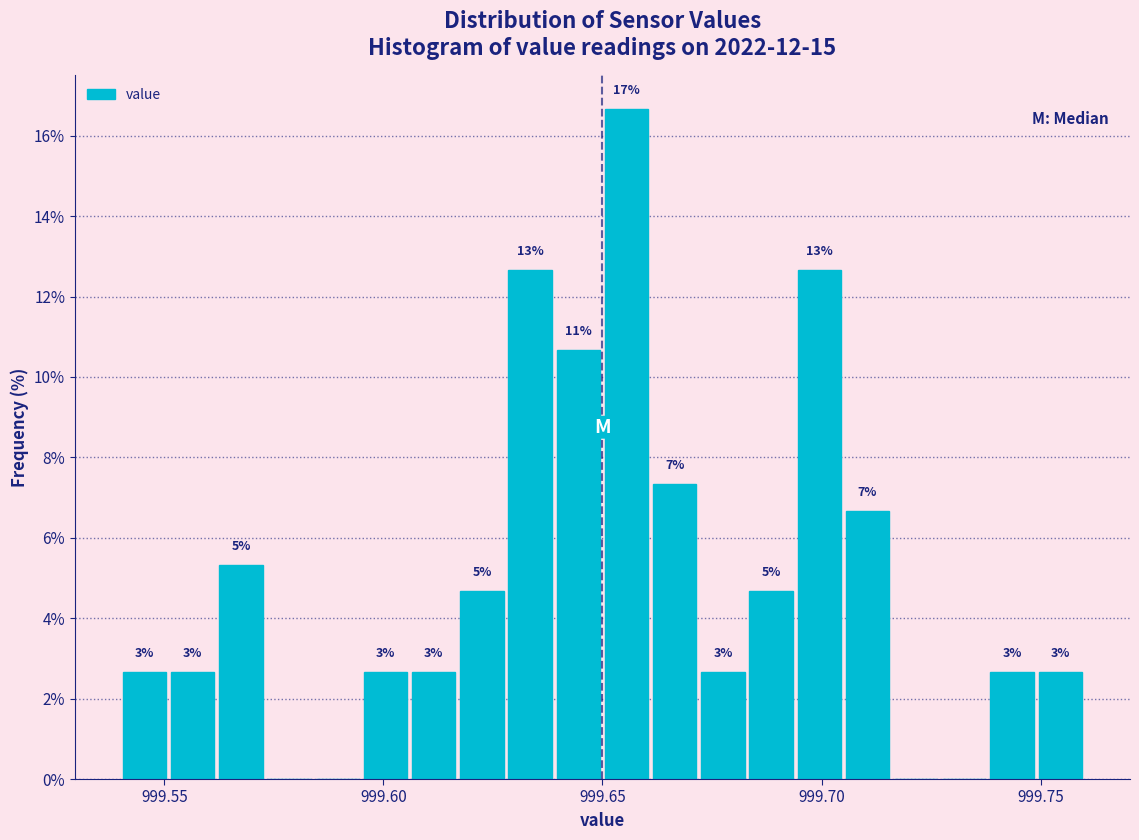

Around what value on the x-axis is the tallest bar? Give the approximate position of its centre, as read against the axis.

999.655